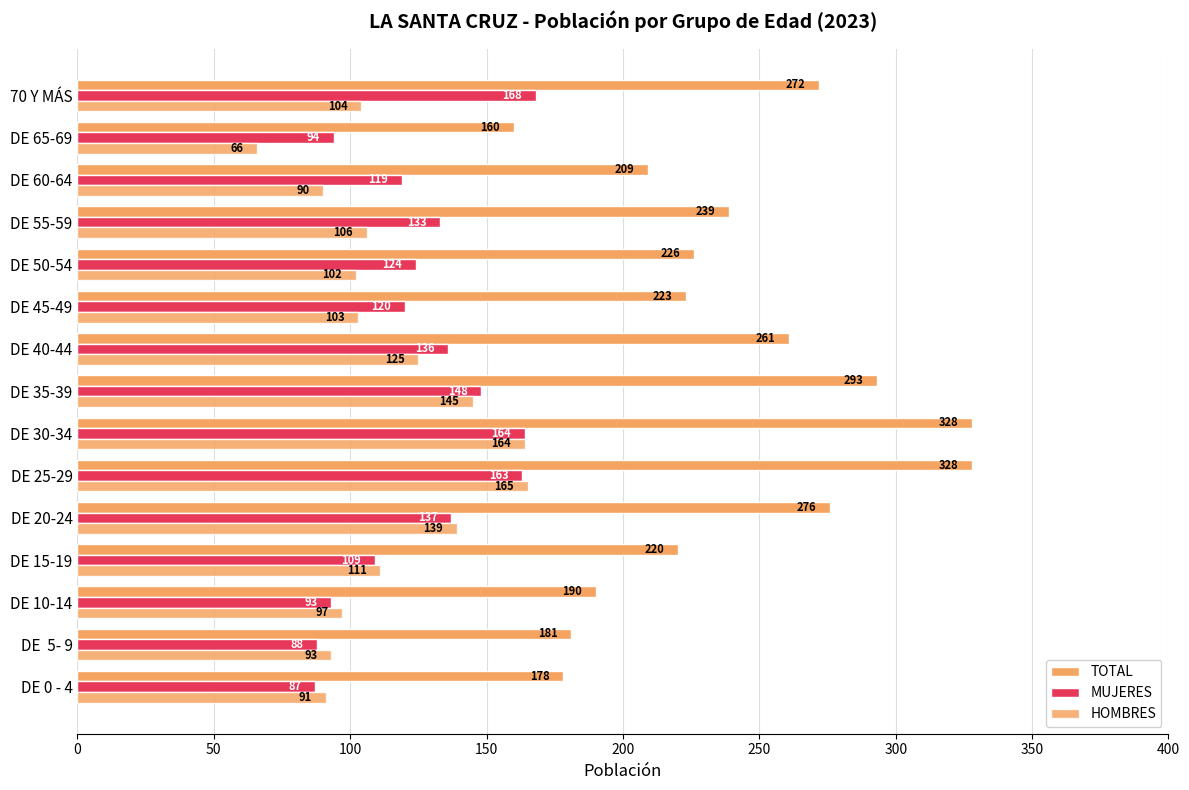

How many categories are shown in the chart?

15